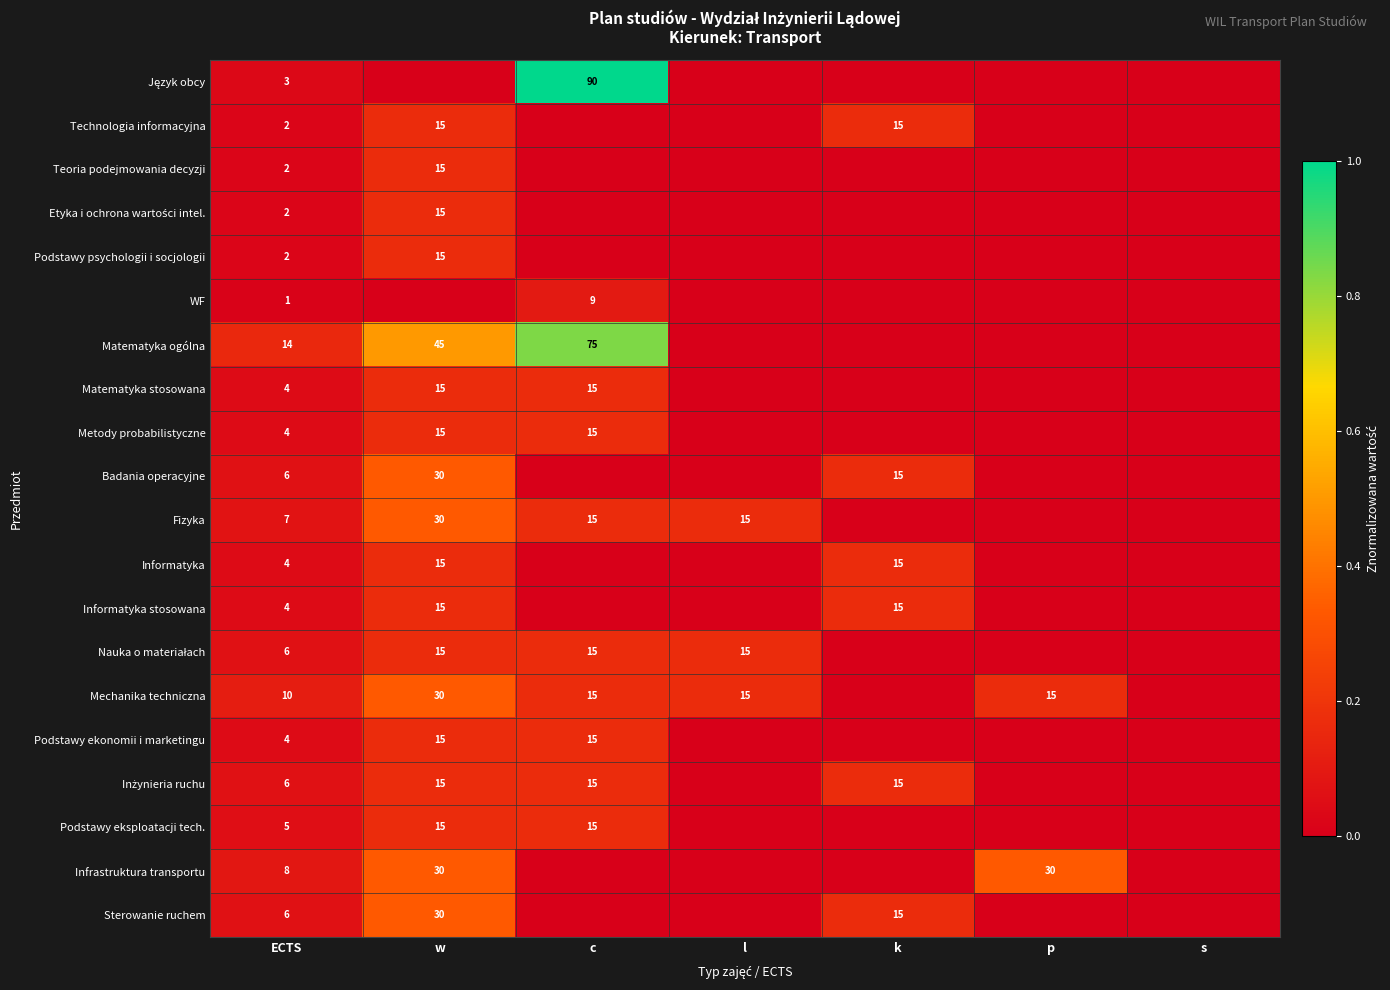

Is the value of Informatyka stosowana at k greater than the value of Teoria podejmowania decyzji at ECTS?

Yes